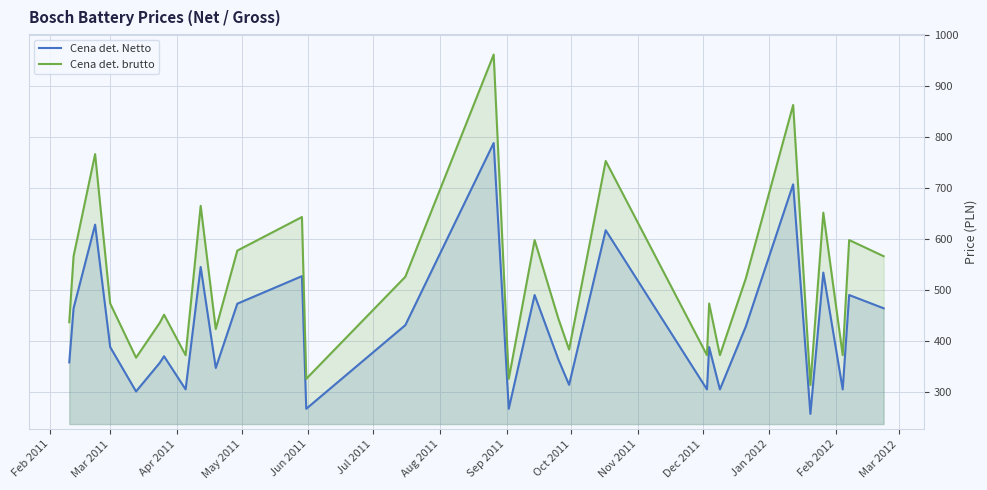

Which series has the largest range (max minus min)?

Cena det. brutto